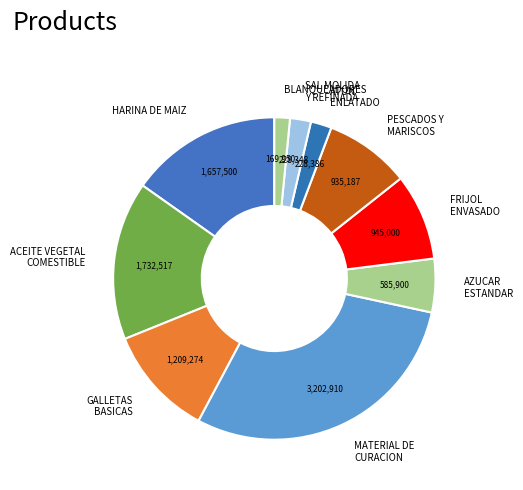

What is the largest slice in the pie chart?

MATERIAL DE CURACION